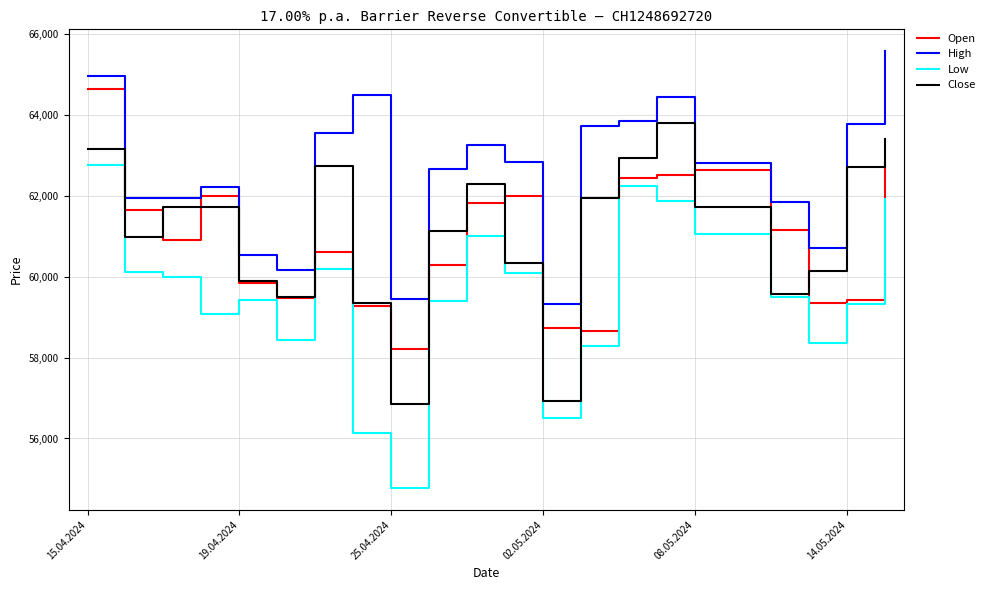

True or false: Low and High cross at least once.

False